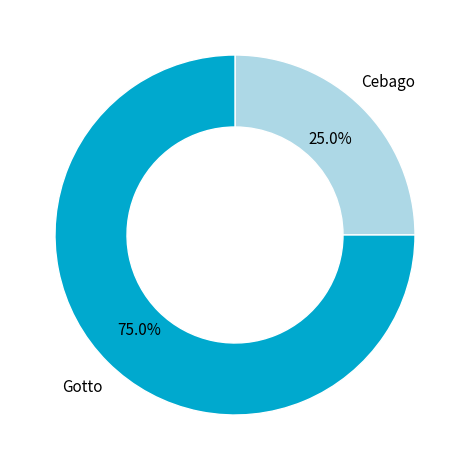

Does any single category account for the majority?

Yes